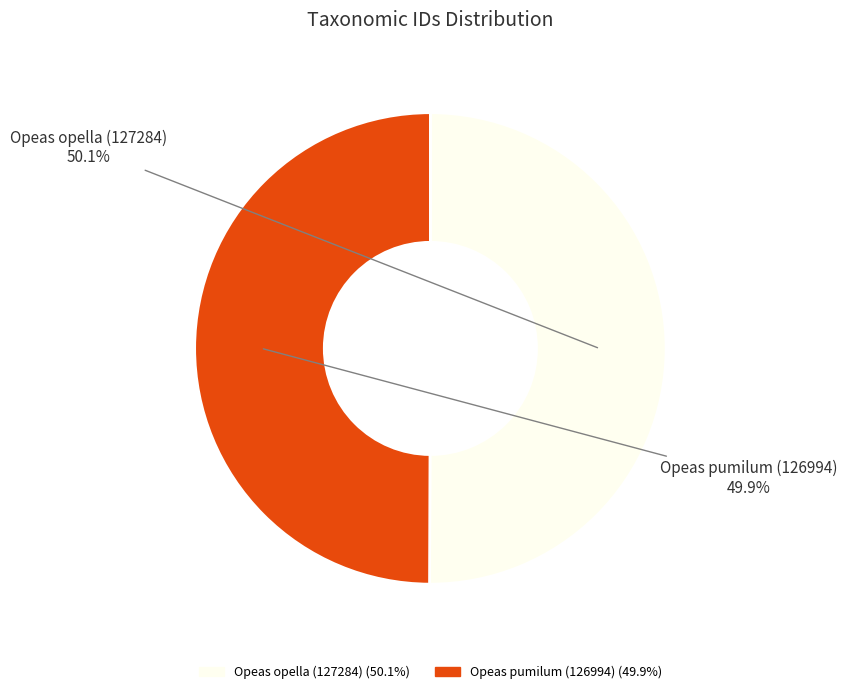

To the nearest percent, what is the average slice percentage?

50%